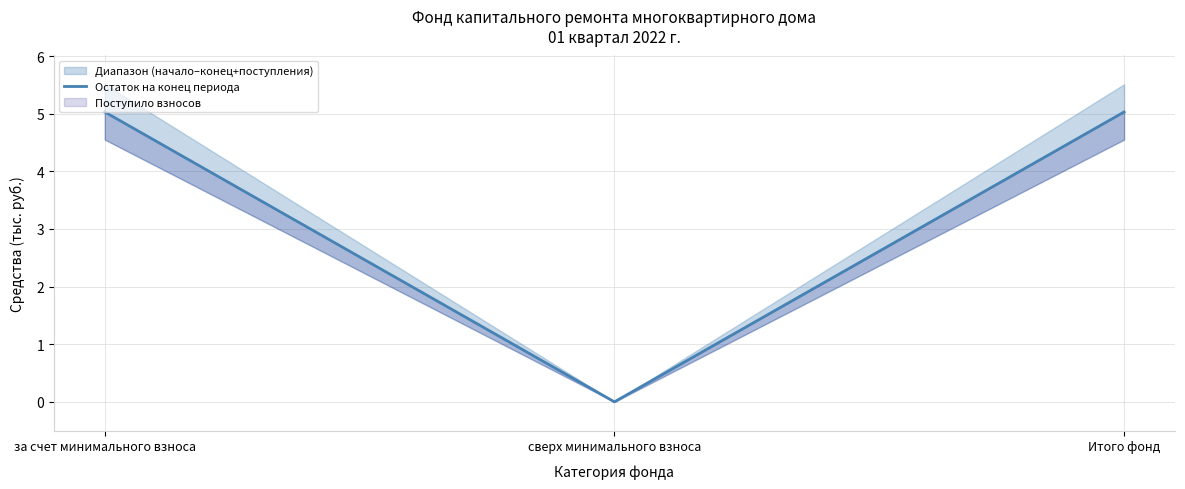

What is the maximum value shown in the chart?

5.0